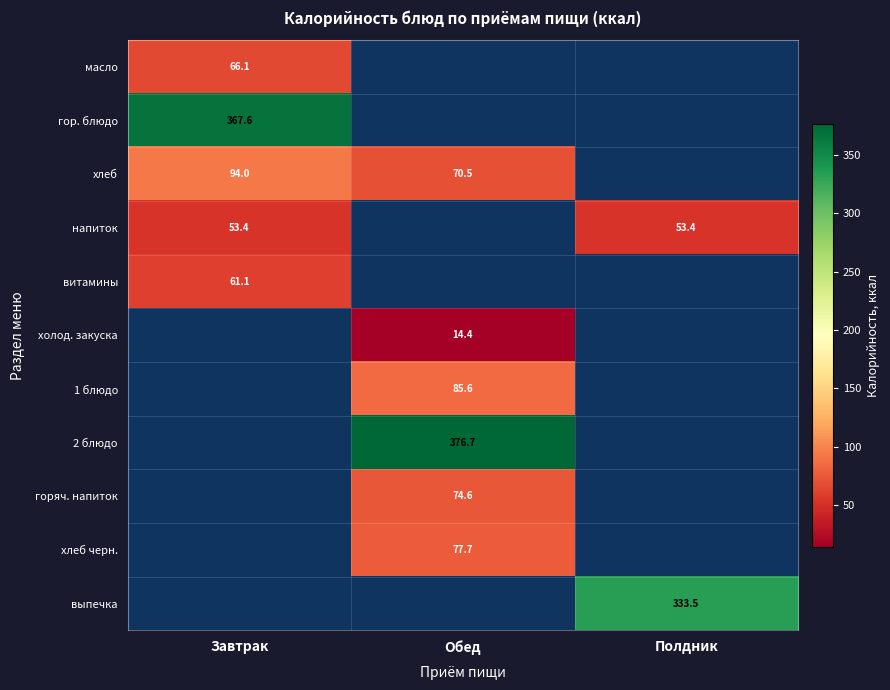

The хлеб series shows 70.5 at Обед. True or false?

True